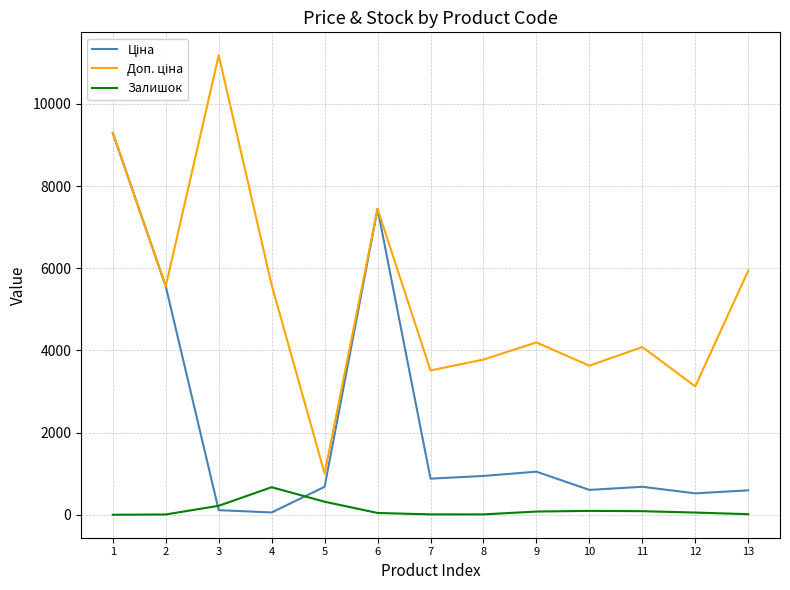

What is the greatest value displayed?

11182.0